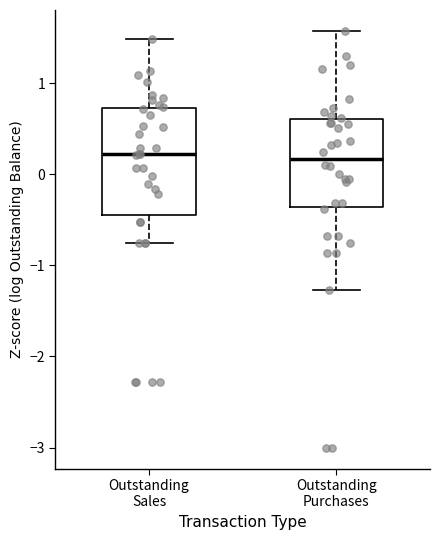

Where is the upper edge of the box for Outstanding Sales on the y-axis? The values are not printed on the chart, so give them approximately, as read against the axis.

0.7